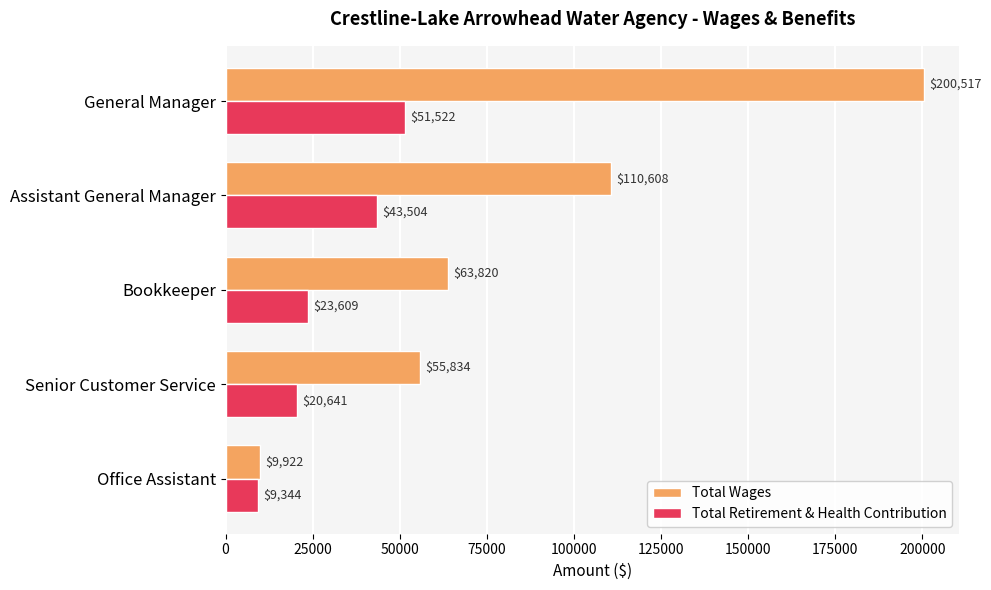

What is the maximum value for Total Retirement & Health Contribution?

51522